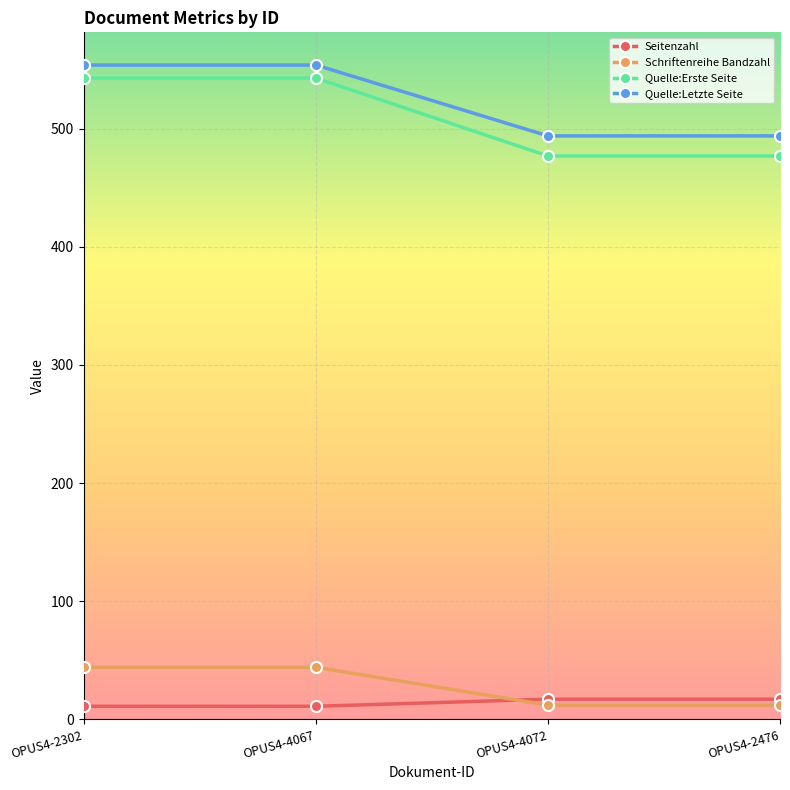

At OPUS4-4067, list the series in order from largest to smallest.

Quelle:Letzte Seite, Quelle:Erste Seite, Schriftenreihe Bandzahl, Seitenzahl